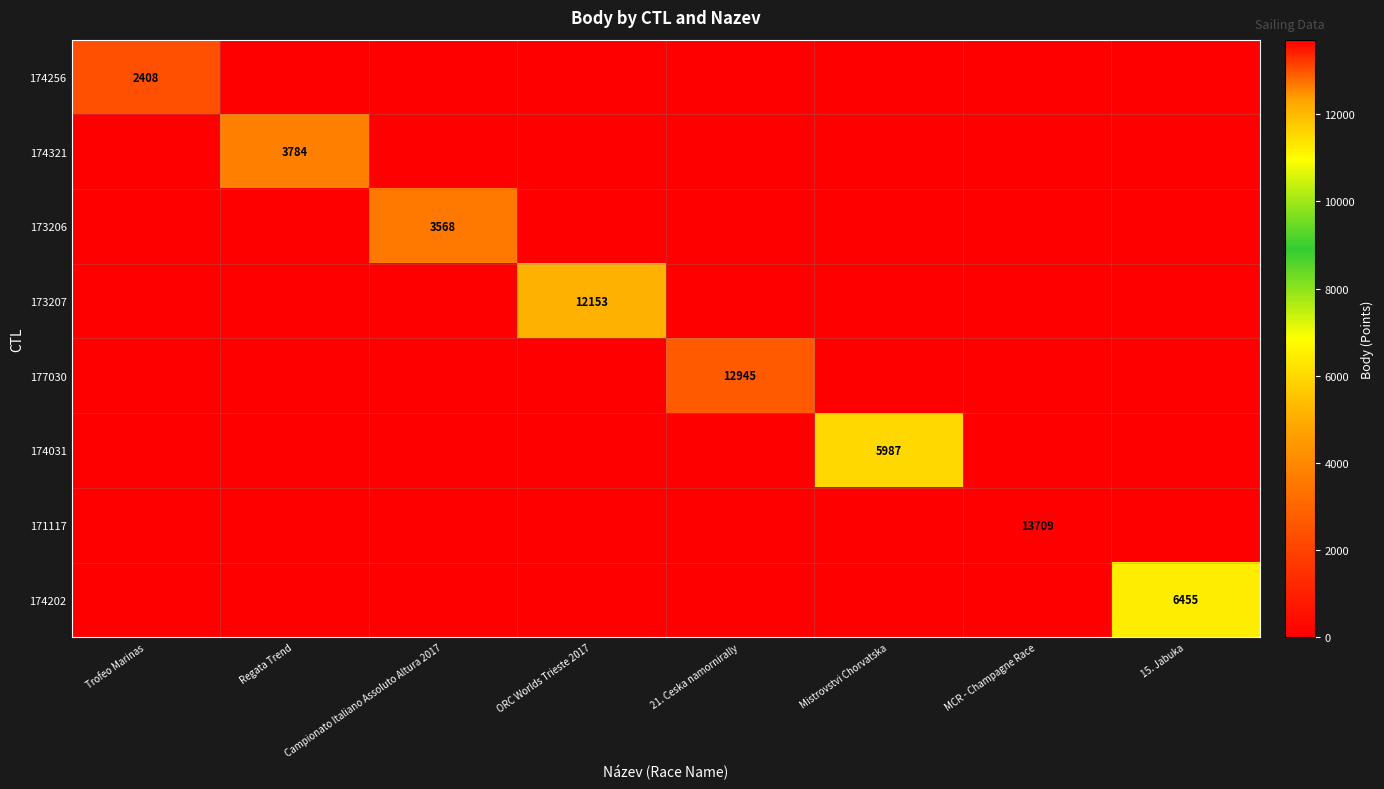

The value of 174031 at Mistrovstvi Chorvatska is 3909. True or false?

False